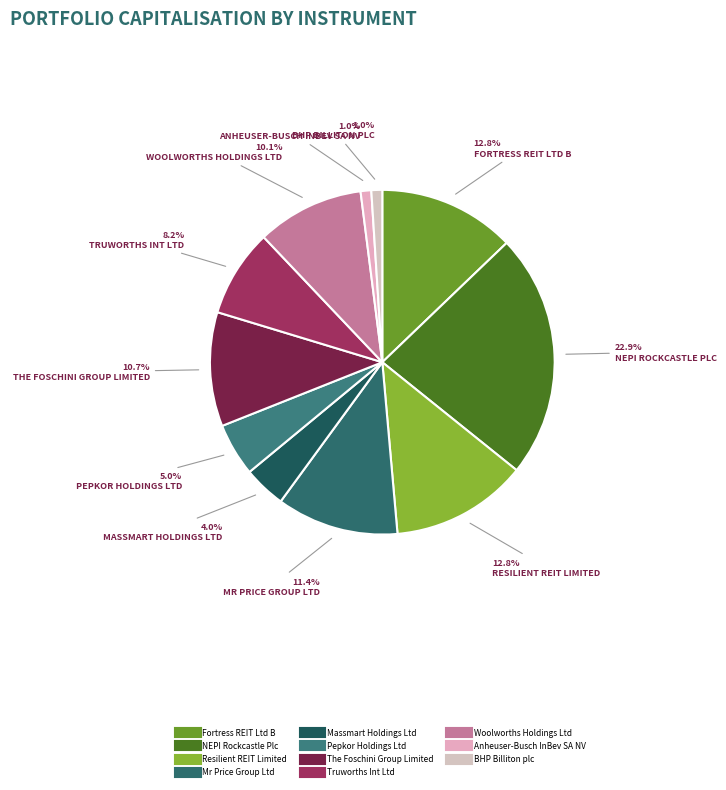

Between Truworths Int Ltd and Anheuser-Busch InBev SA NV, which is larger?

Truworths Int Ltd